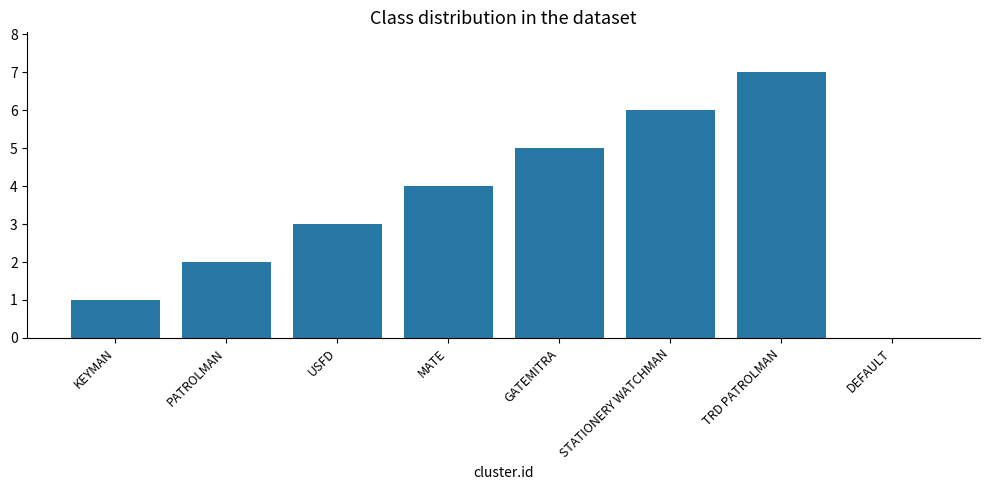

Approximately how many times larger is the value at USFD compared to TRD PATROLMAN?

0.4